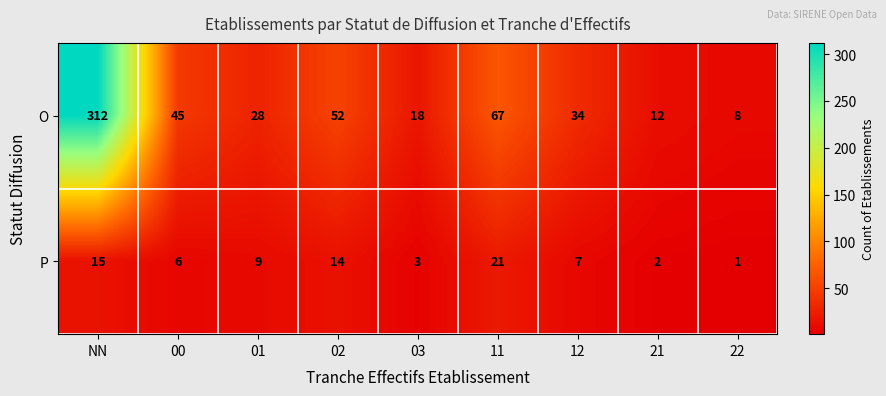

Which series has the widest spread of values?

O